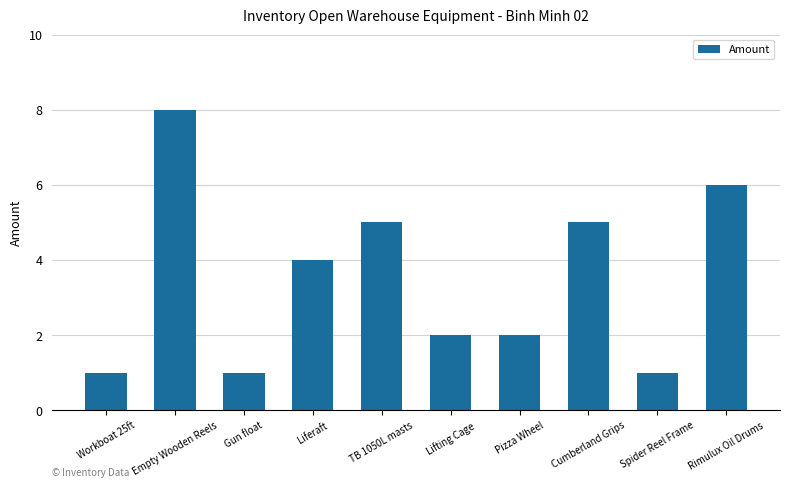

Which category has the highest value across all series?

Empty Wooden Reels